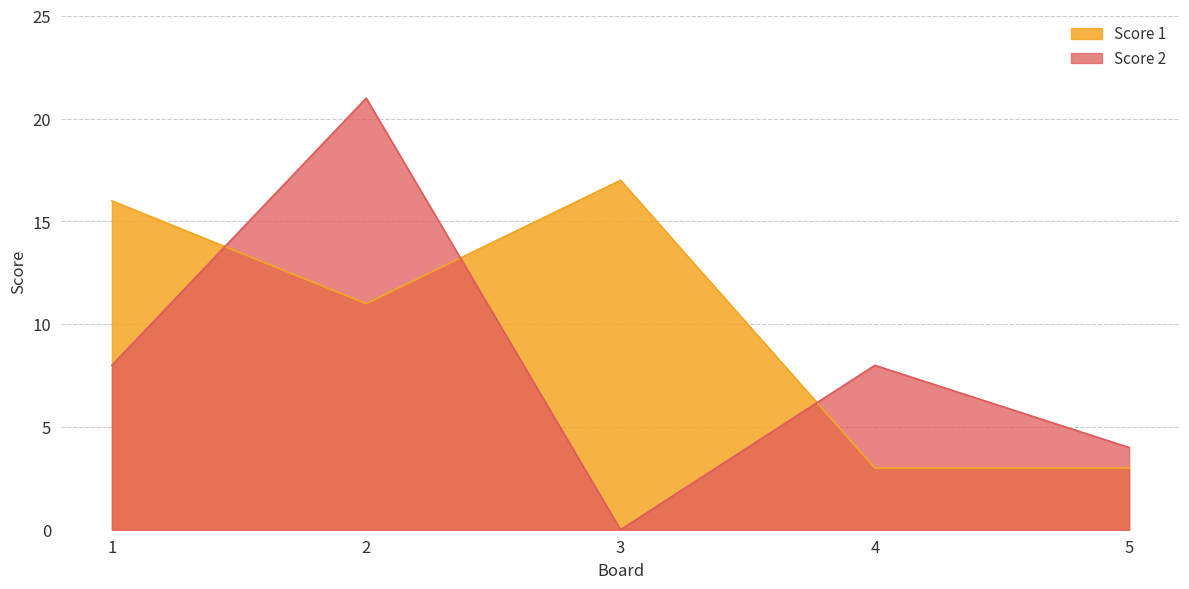

What is the value of the Score 2 point at the 2nd from the left?

21